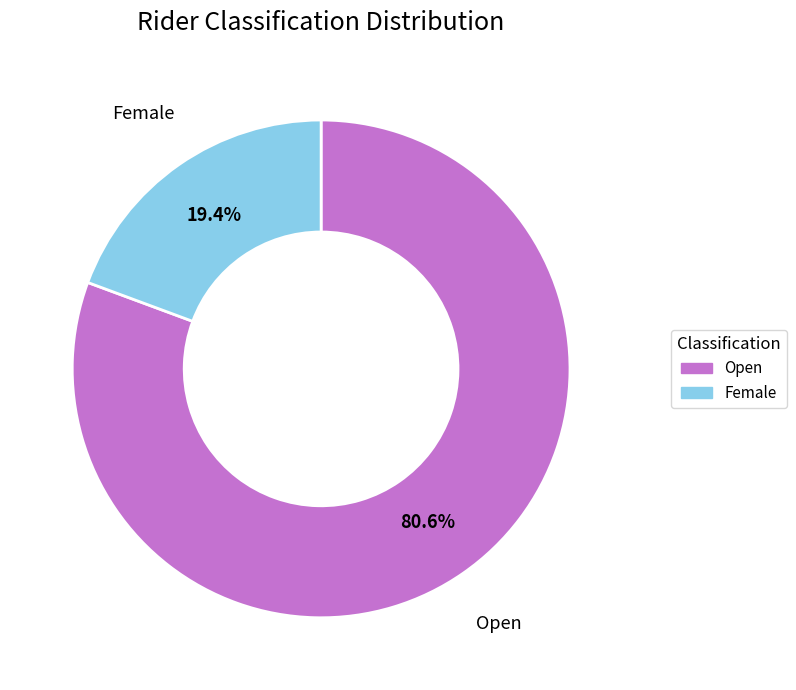

Which slice represents more than half of the pie?

Open